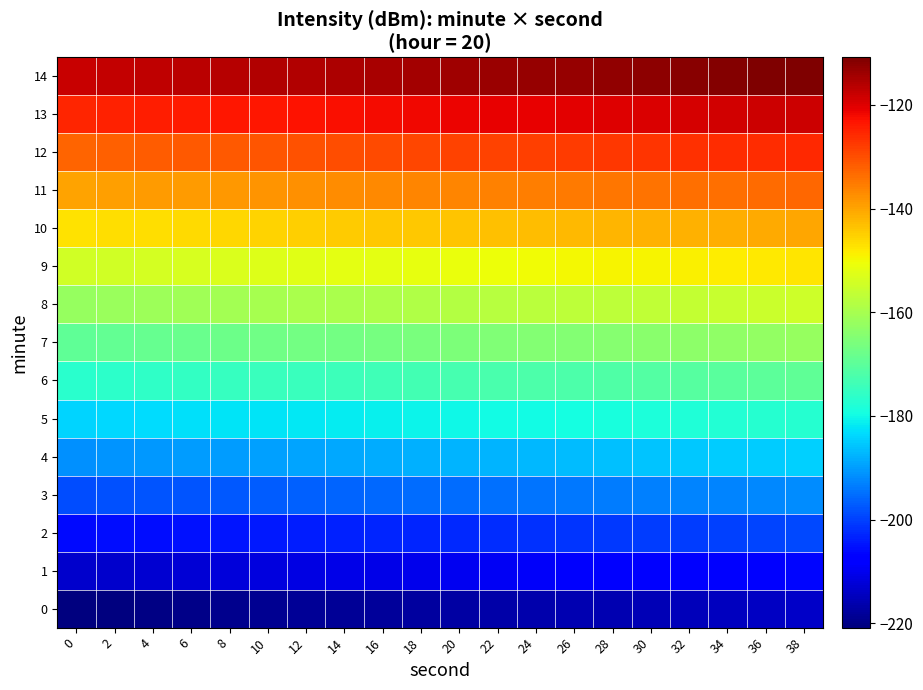

Which series has the largest total across all categories?

14